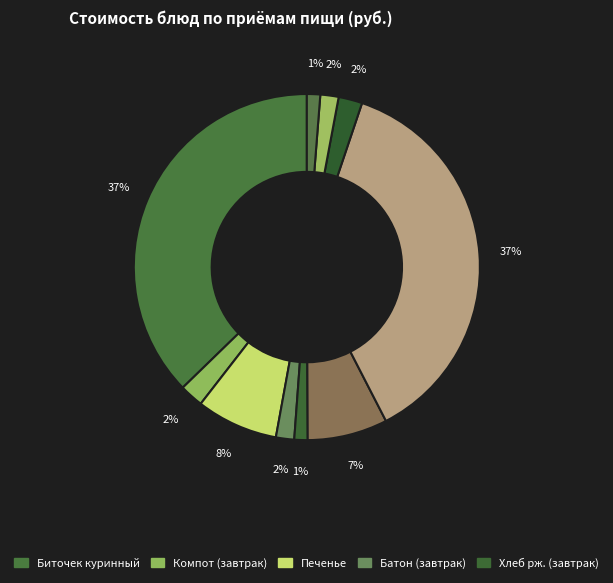

Count the number of slices in the pie.

10